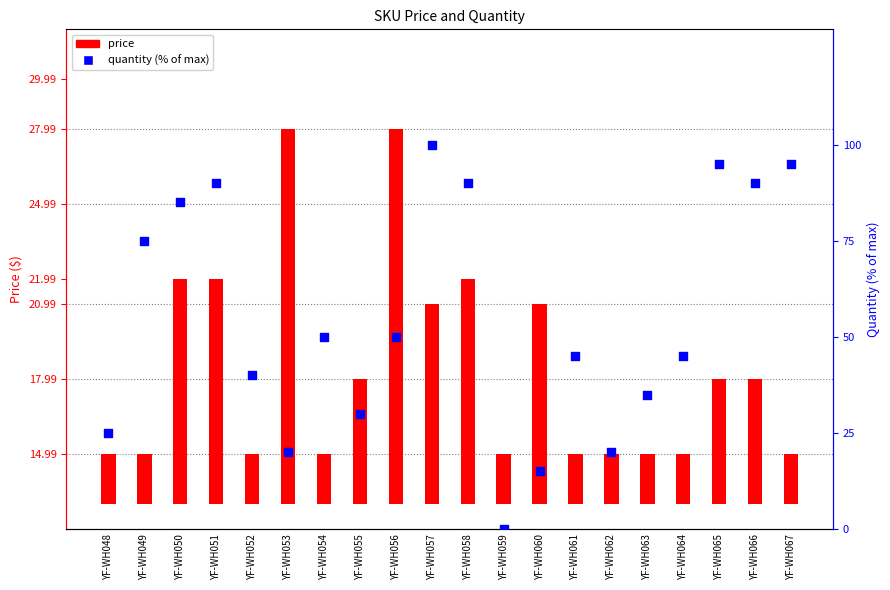

Which series has the largest total across all categories?

quantity (% of max)